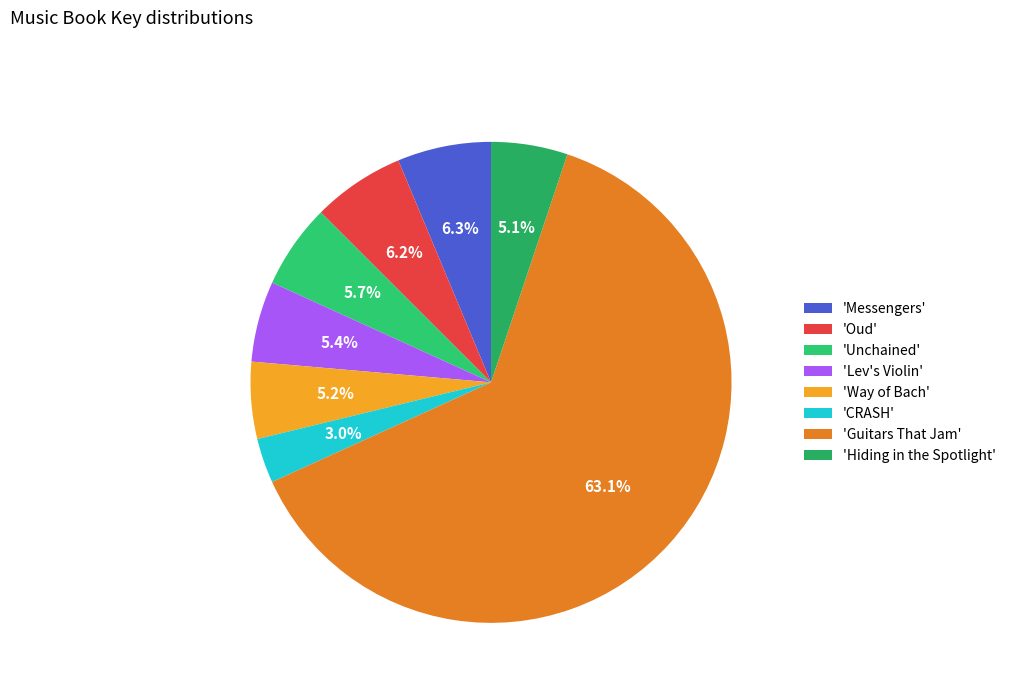

Rank the categories by value from lowest to highest.

CRASH, Hiding in the Spotlight, Way of Bach, Lev's Violin, Unchained, Oud, Messengers, Guitars That Jam